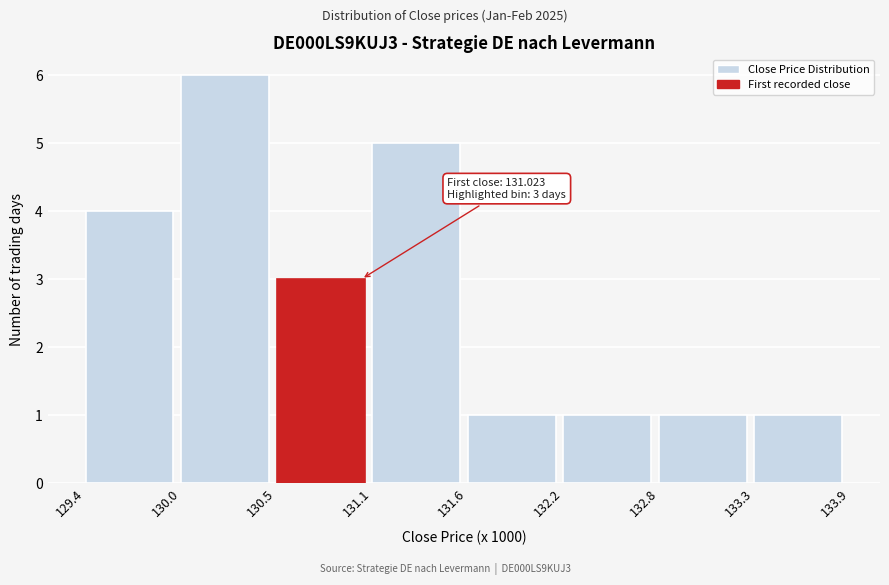

Which range on the x-axis has the tallest bar?

130.0 to 130.5